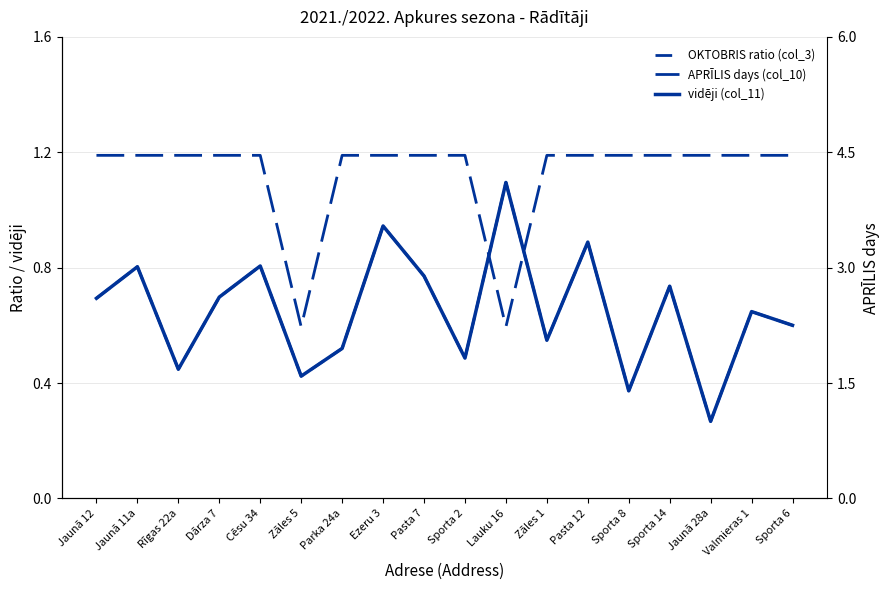

What is the sum of all APRĪLIS days (col_10) values?

75.8